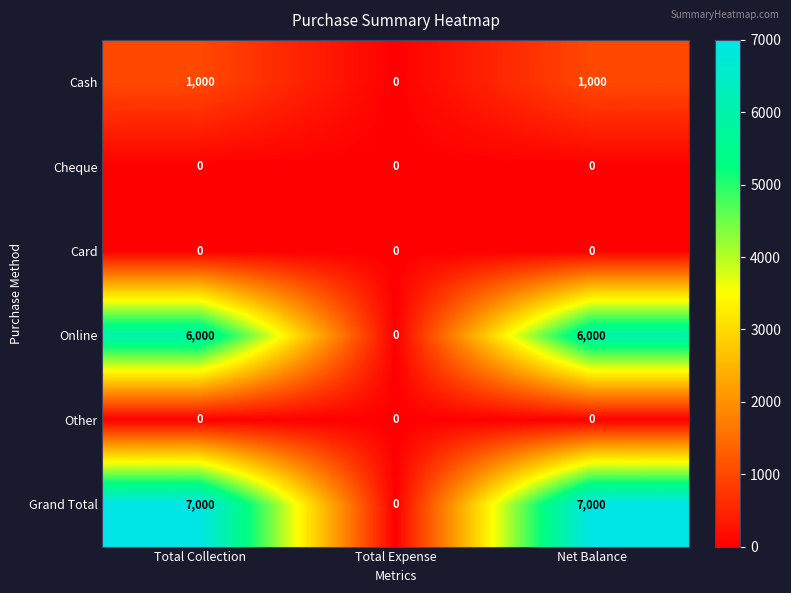

Is the value of Cash at Total Collection greater than the value of Grand Total at Net Balance?

No